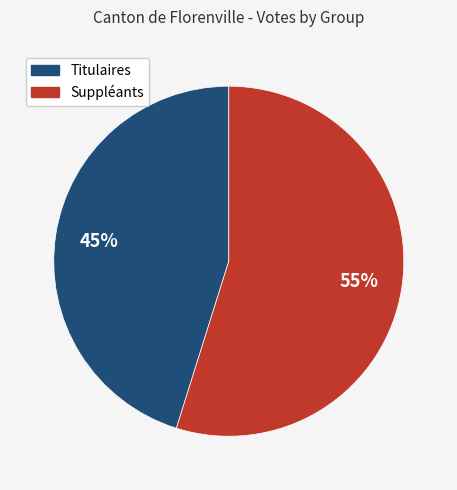

Rank the categories by value from lowest to highest.

Titulaires, Suppléants